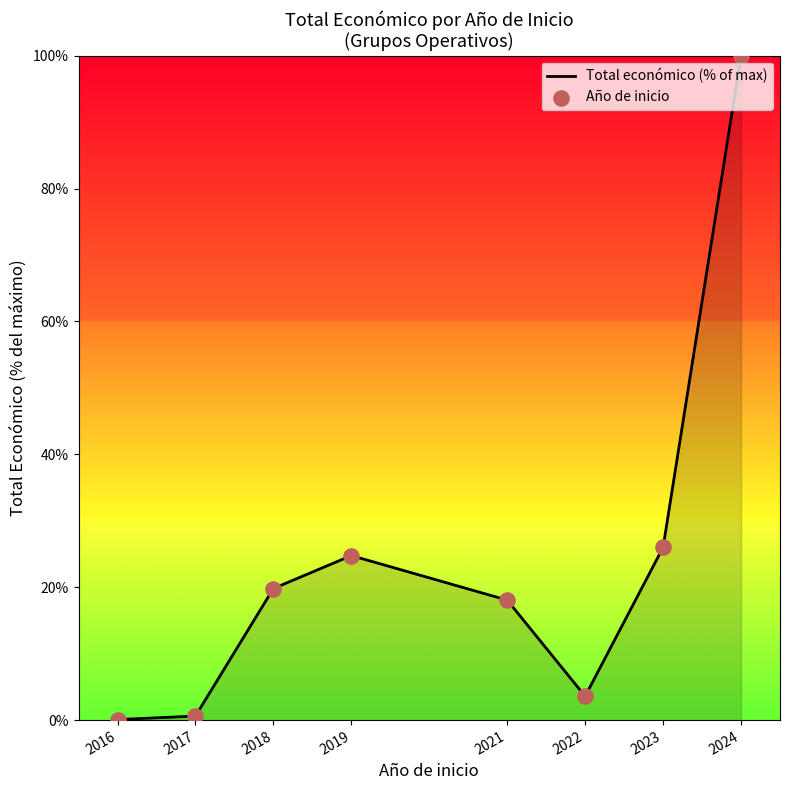

The chart shows a value of 24.4 at 2021. True or false?

False